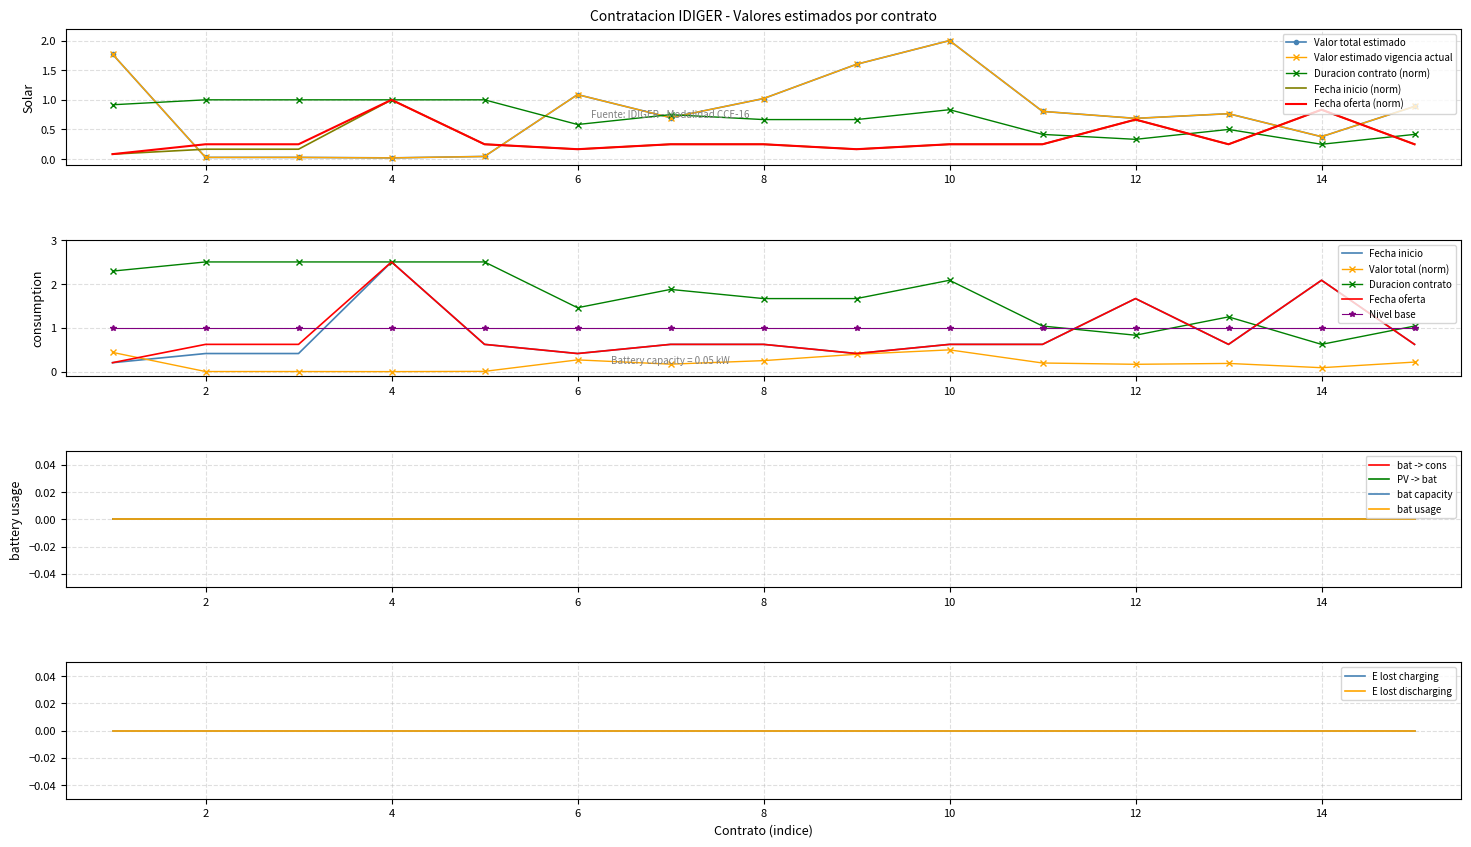

What is the value of the Duracion contrato point at the 6th from the left?

0.6